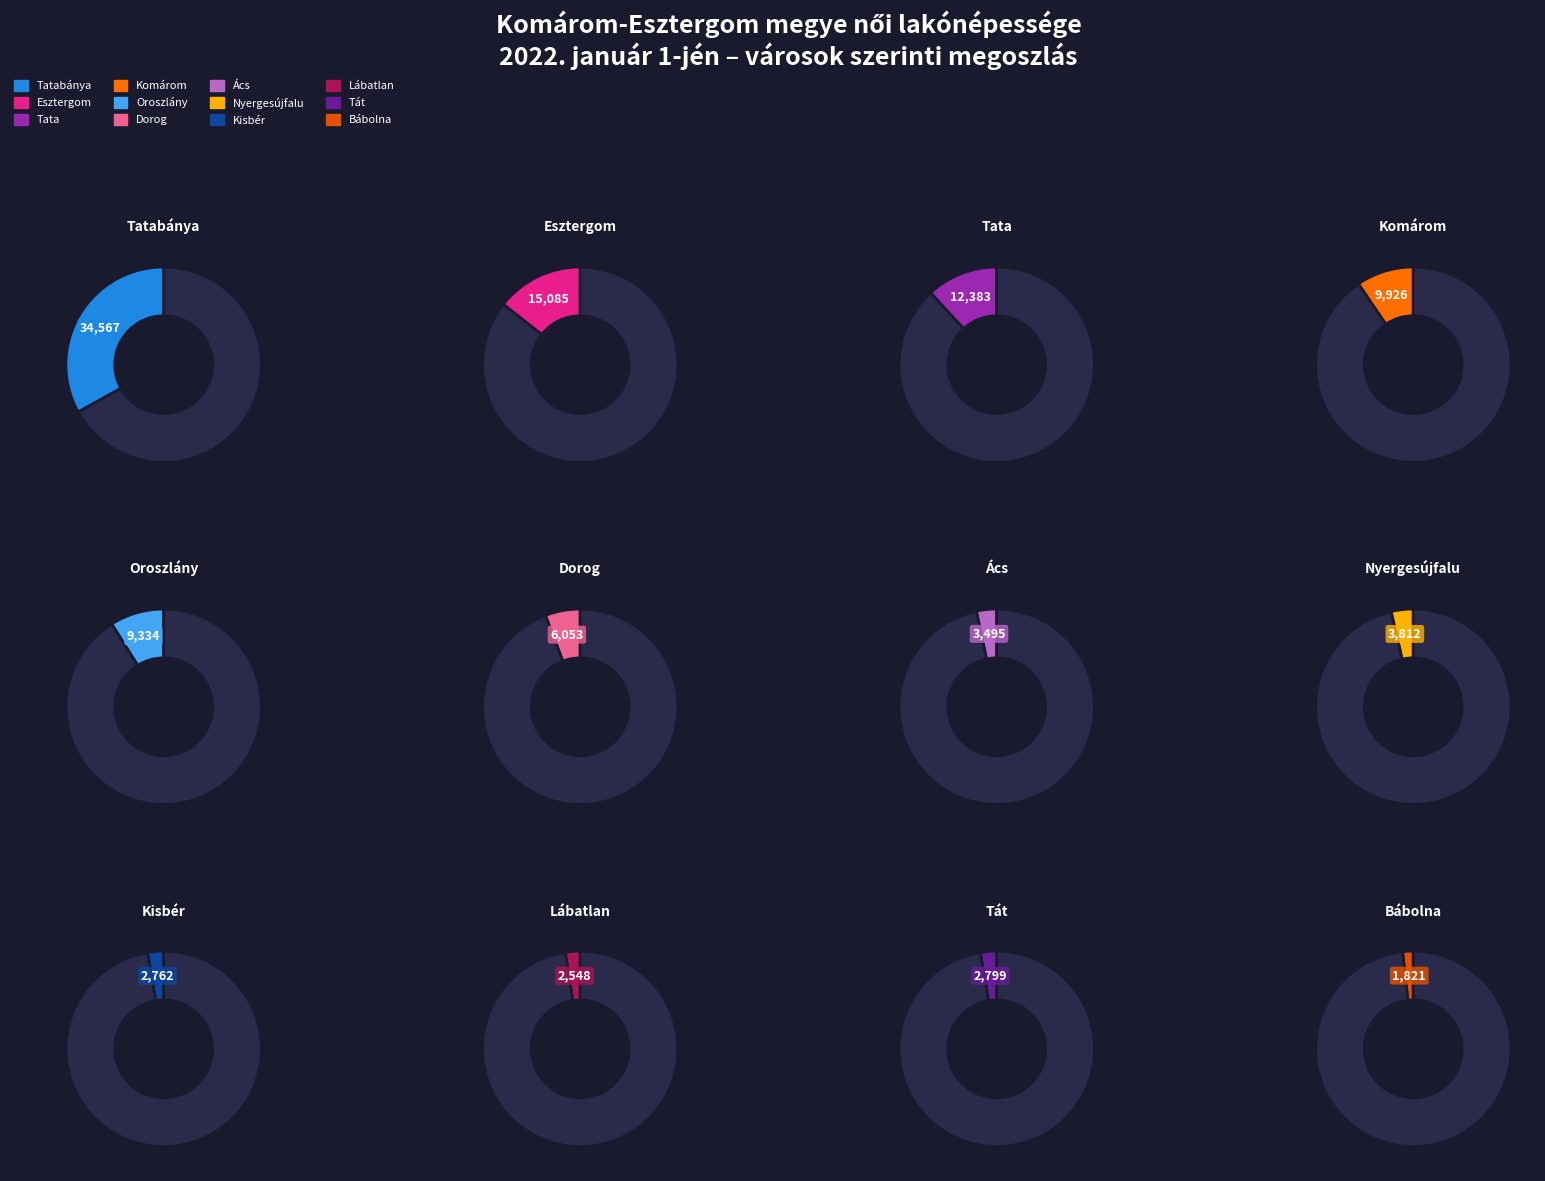

Which slice is the smallest?

Bábolna